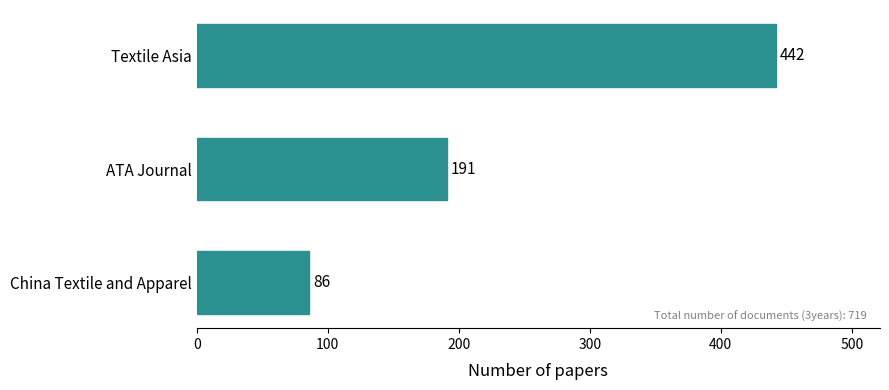

List the labels in order of value, largest first.

Textile Asia, ATA Journal, China Textile and Apparel